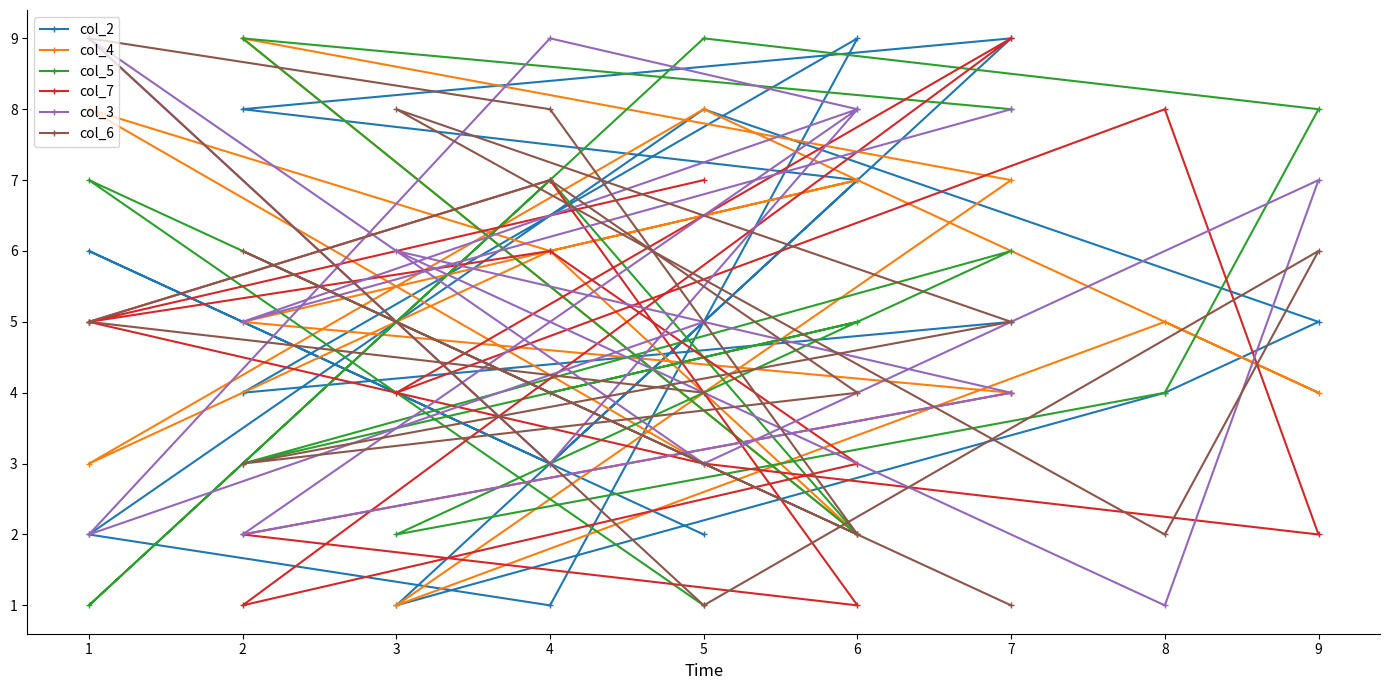

What is the smallest value displayed?

1